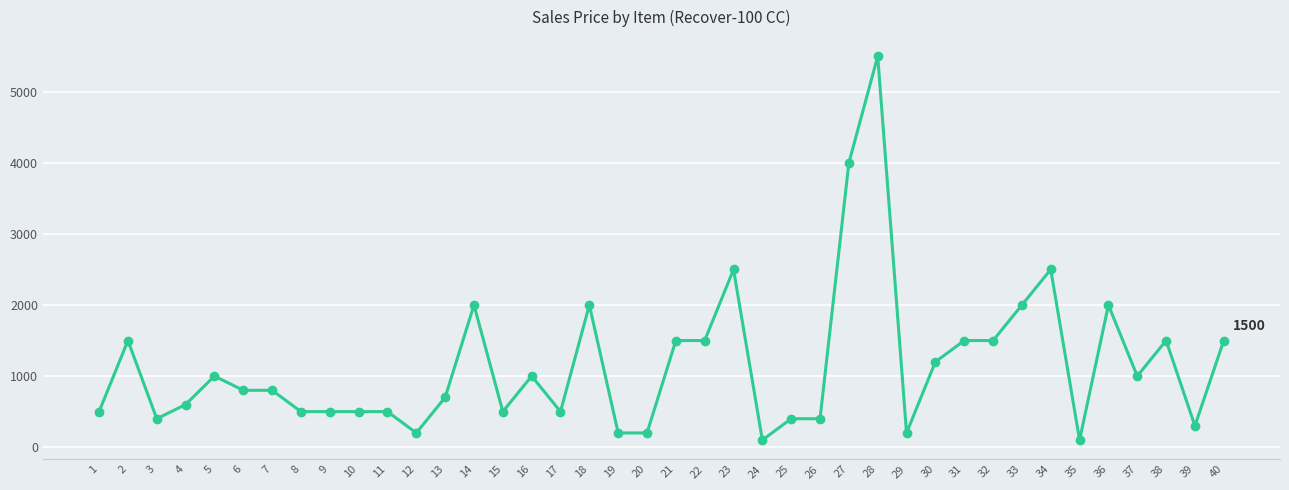

What is the greatest value displayed?

5500